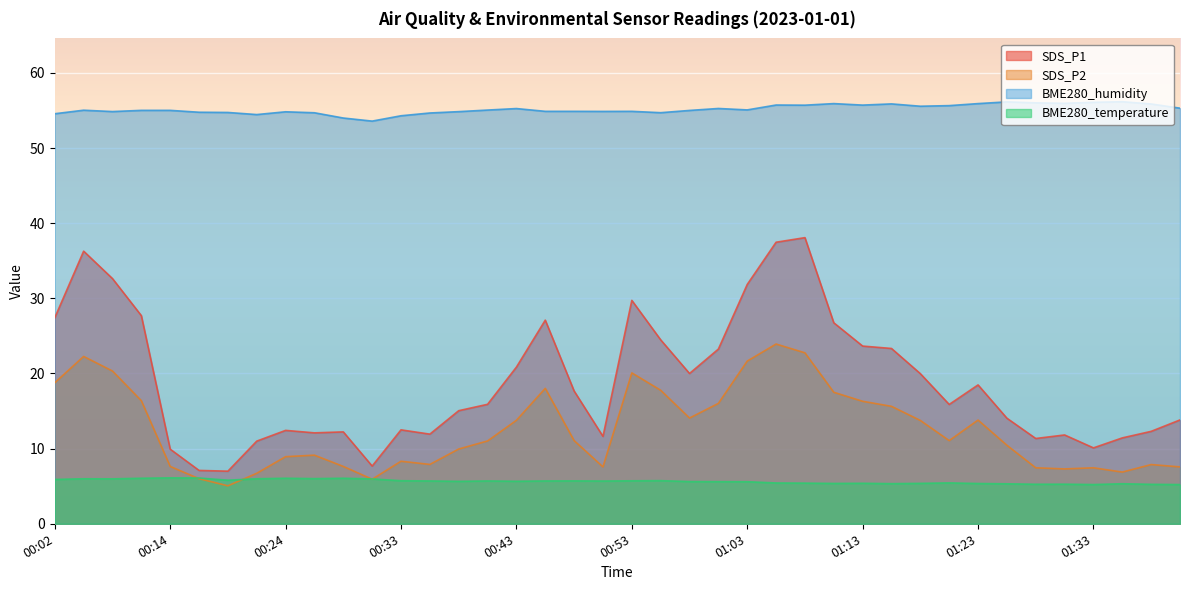

At which category does the chart reach its peak across all series?

01:36